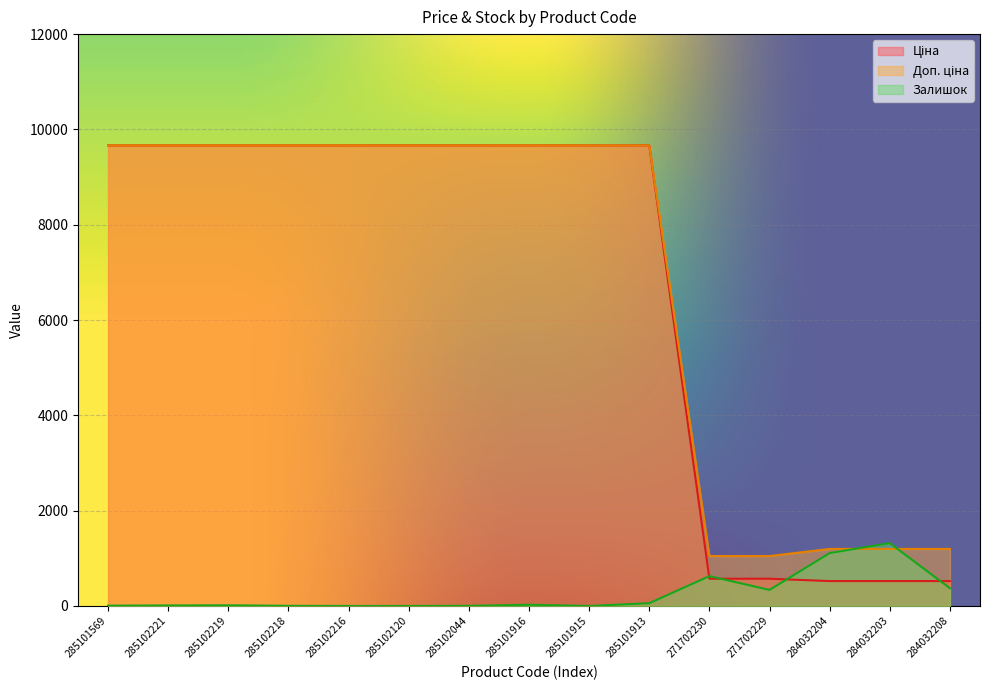

What is the difference between the maximum and minimum values in the Ціна series?

9142.4